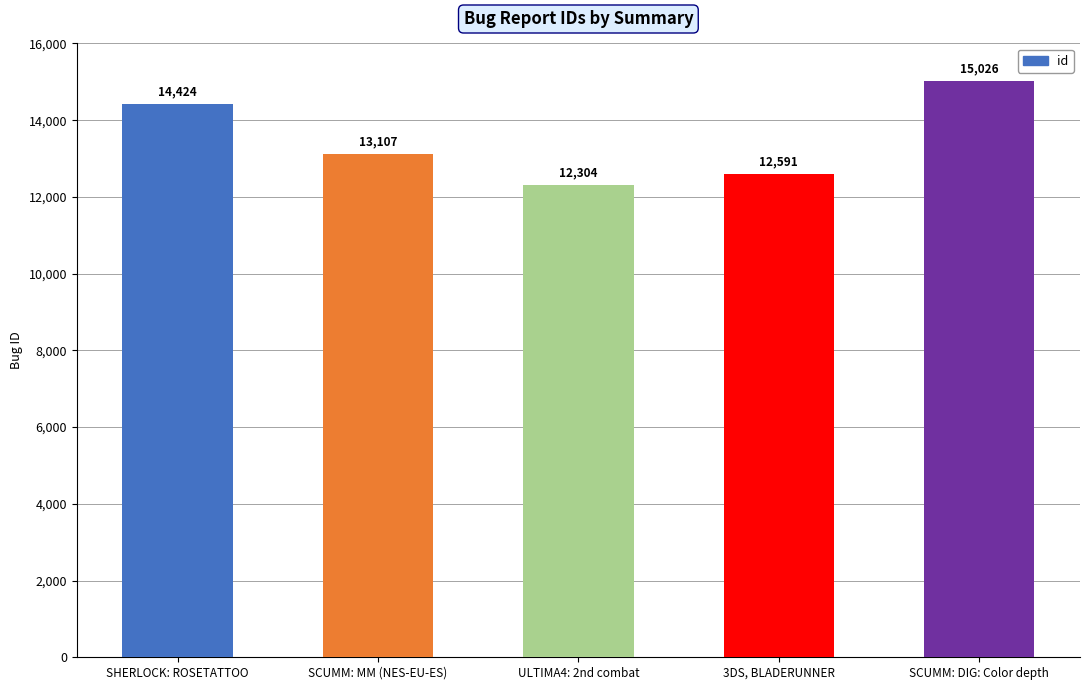

Between ULTIMA4: 2nd combat and 3DS, BLADERUNNER, which is larger?

3DS, BLADERUNNER